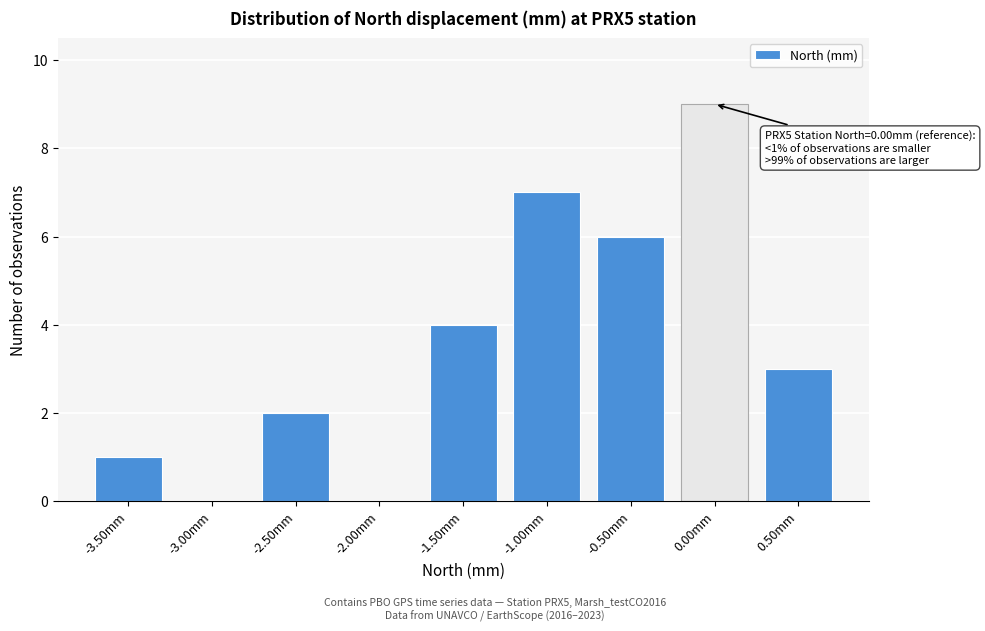

Over which range of the x-axis is the bar tallest?

-0.25 to 0.25